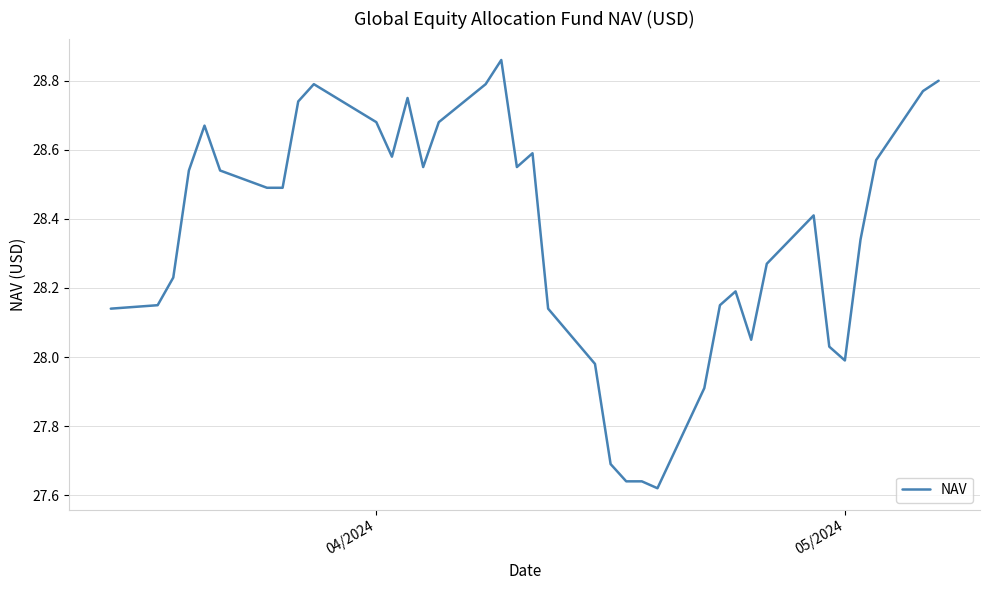

What is the difference between the maximum and minimum values?

1.2